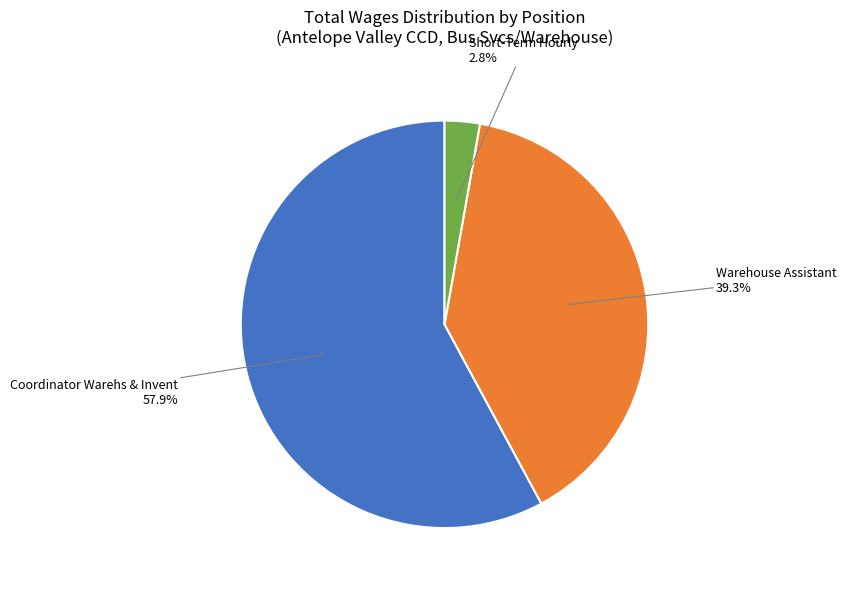

The Coordinator Warehs & Invent slice represents 58% of the pie. True or false?

True